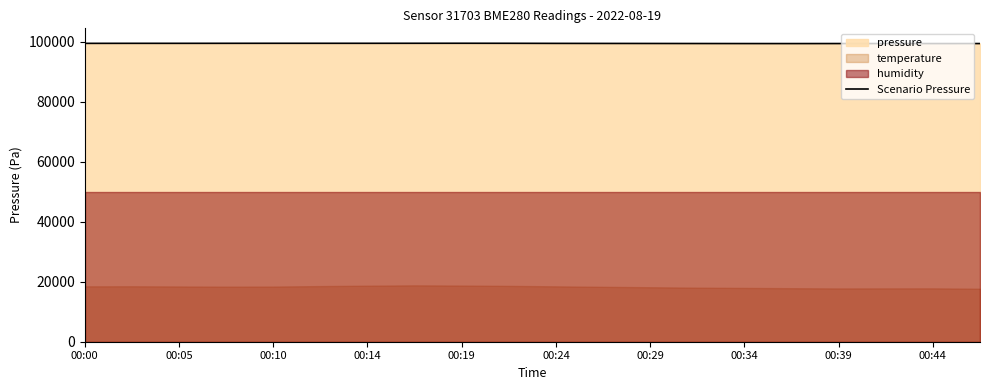

What is the maximum value for Scenario Pressure?

99541.5